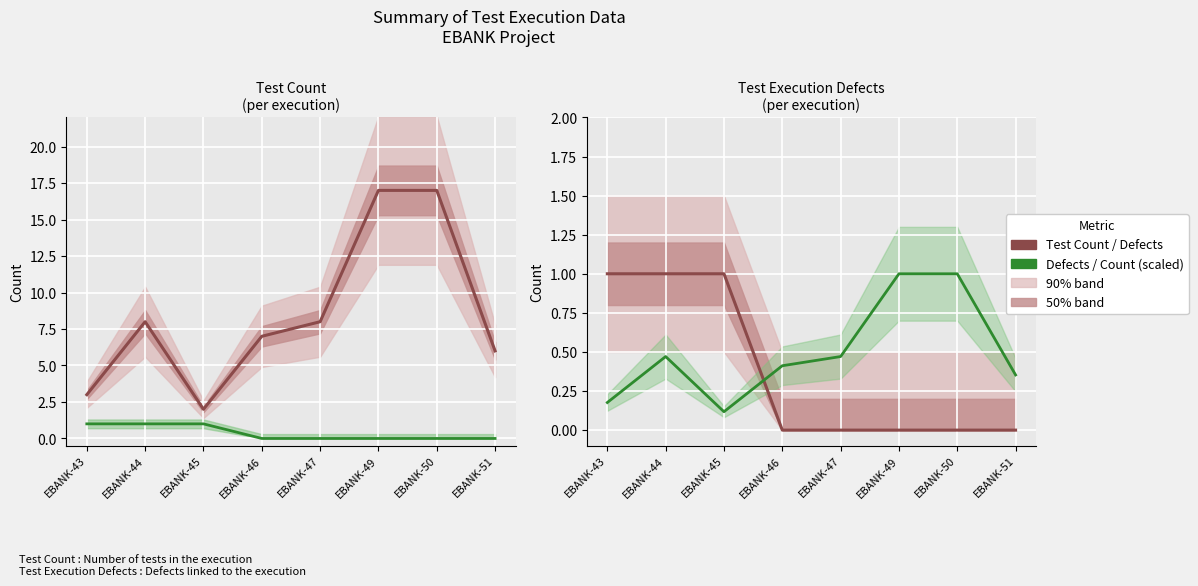

Reading left to right, what are all the values shown in this chart?

Test Count: 3.0	8.0	2.0	7.0	8.0	17.0	17.0	6.0
Test Execution Defects: 1.0	1.0	1.0	0.0	0.0	0.0	0.0	0.0
Test Count (scaled): 0.2	0.5	0.1	0.4	0.5	1.0	1.0	0.4